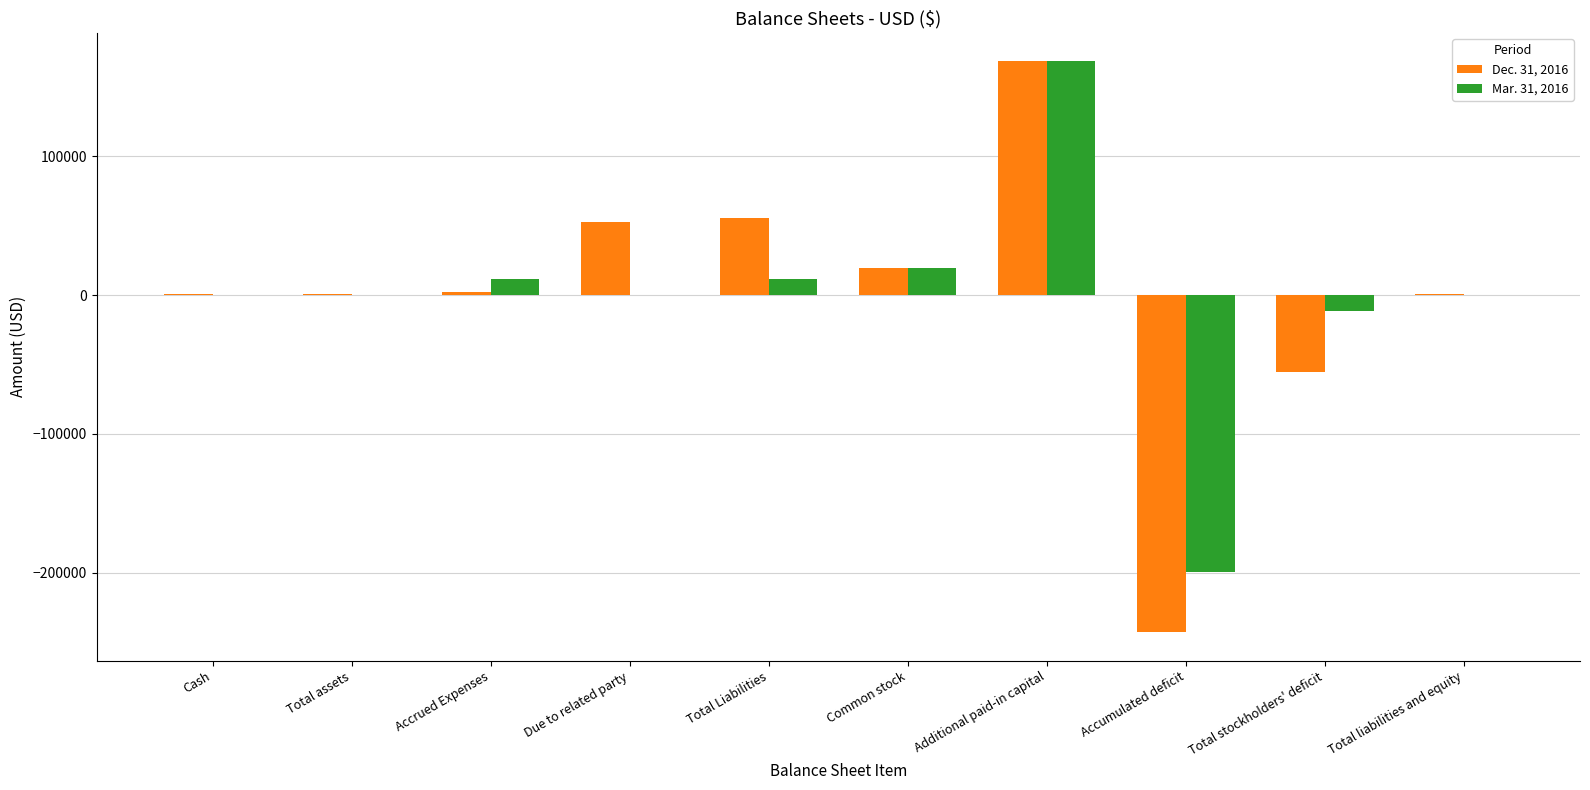

Reading right to left, transcribe all the data shown in this chart.

Dec. 31, 2016: 527	-55034	-242833	168387	19412	55561	53007	2554	527	527
Mar. 31, 2016: 0	-11434	-199233	168387	19412	11434	0	11434	0	0